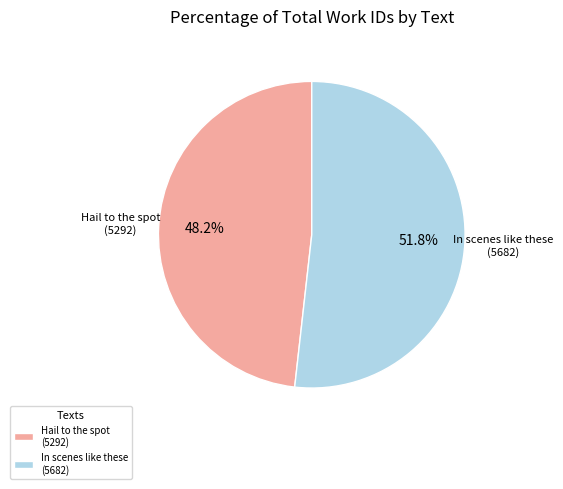

Which slice is the largest?

In scenes like these (5682)